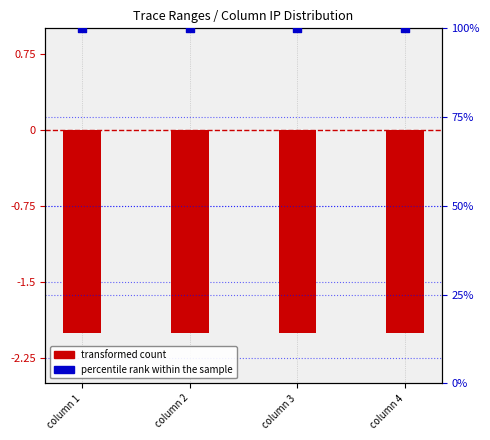

At how many categories does at least one series exceed 2?

4